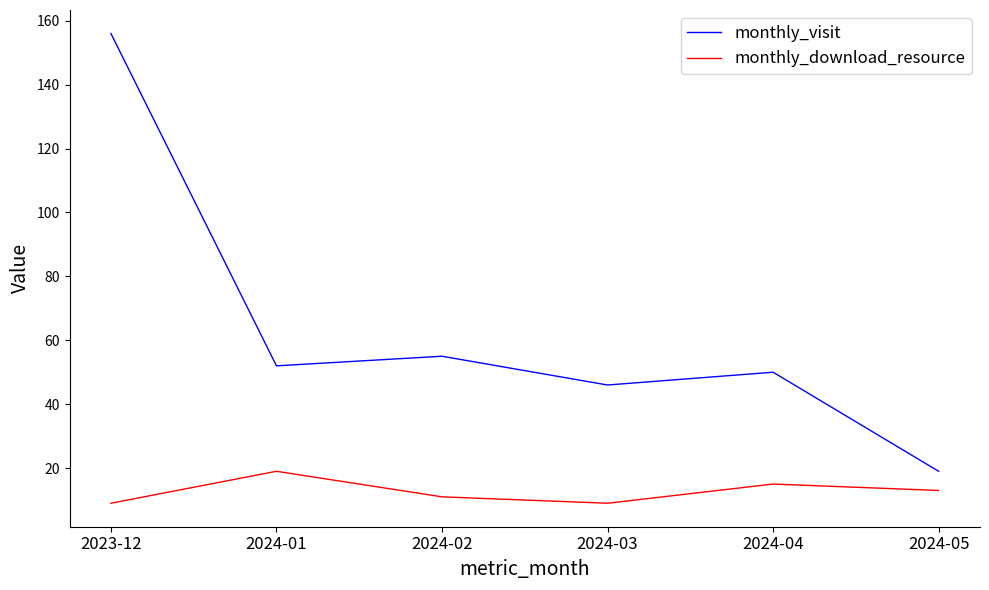

True or false: monthly_download_resource and monthly_visit intersect in this chart.

False